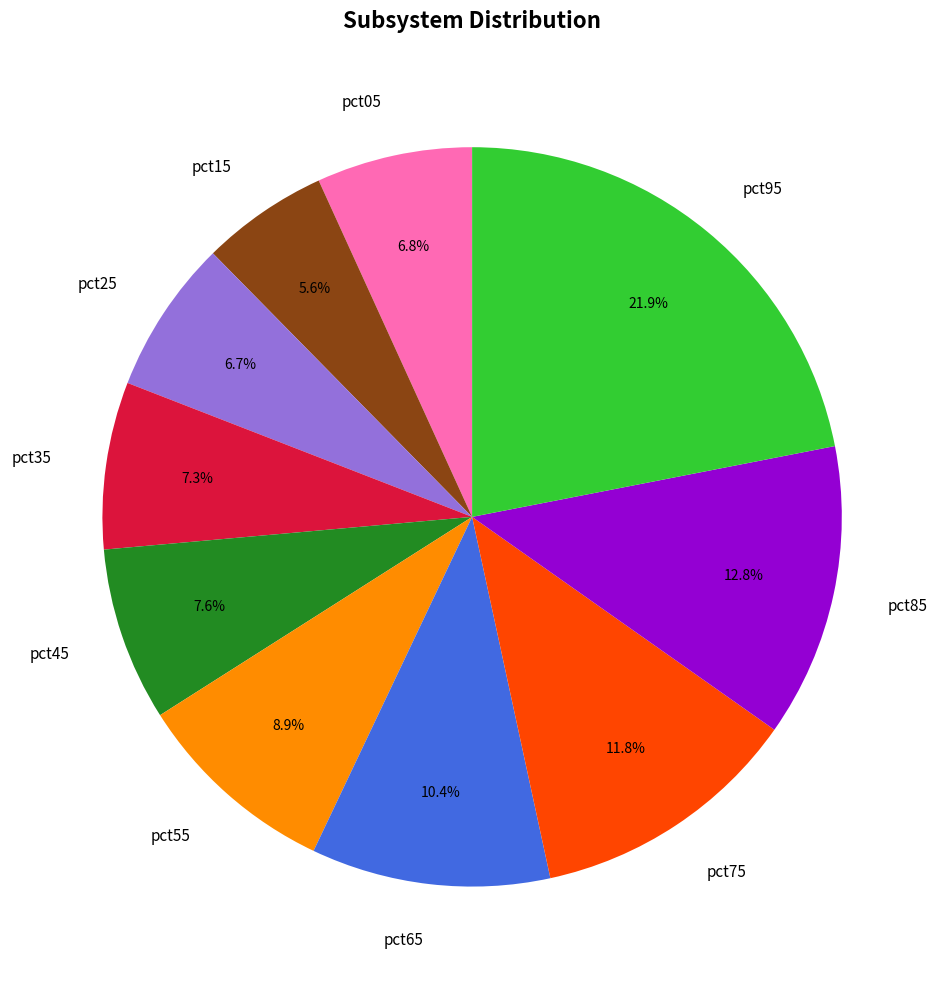

To the nearest percent, what percentage of the pie is pct05?

7%